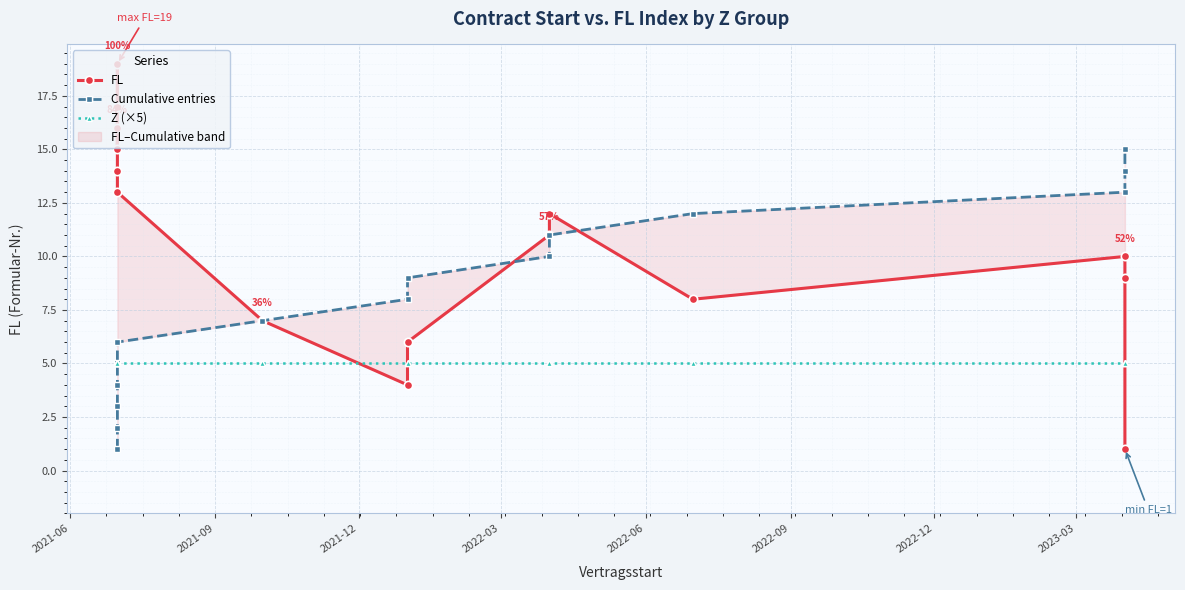

What is the approximate value of Cumulative entries at 2022-12, to the nearest 10?

10